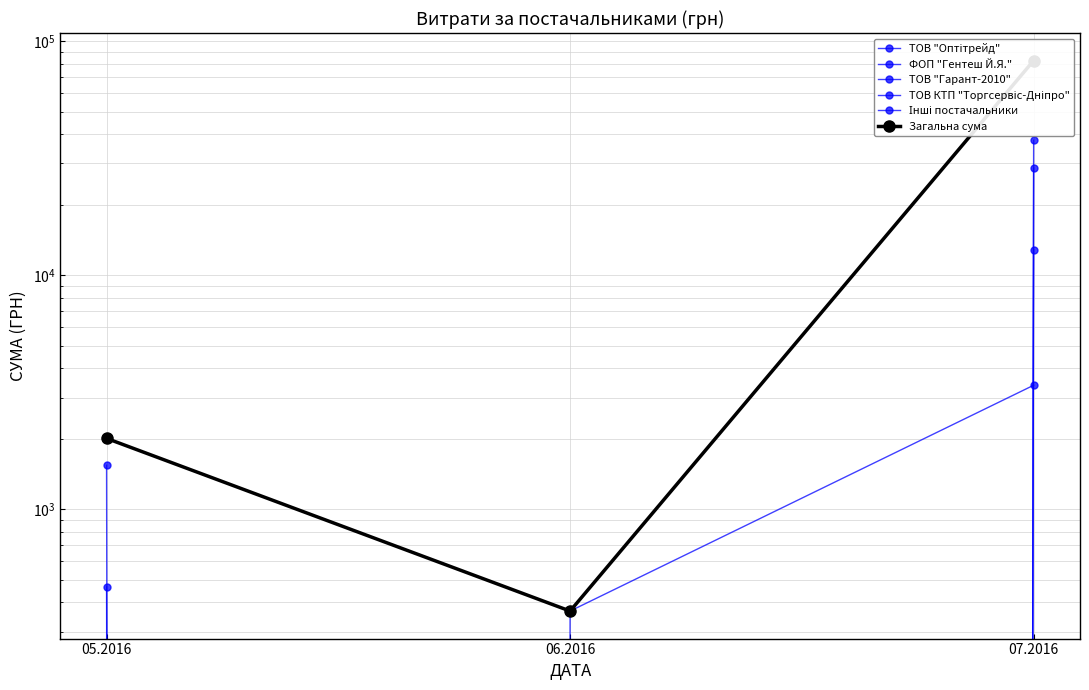

Is the value of ТОВ "Оптітрейд" at 05.2016 greater than the value of ТОВ "Гарант-2010" at 06.2016?

Yes